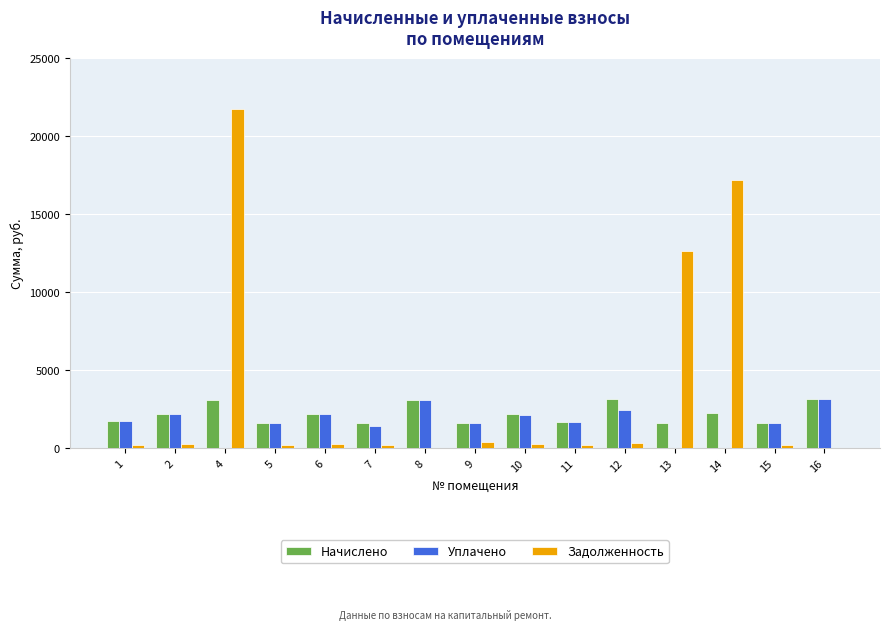

What is the greatest value displayed?

21715.9